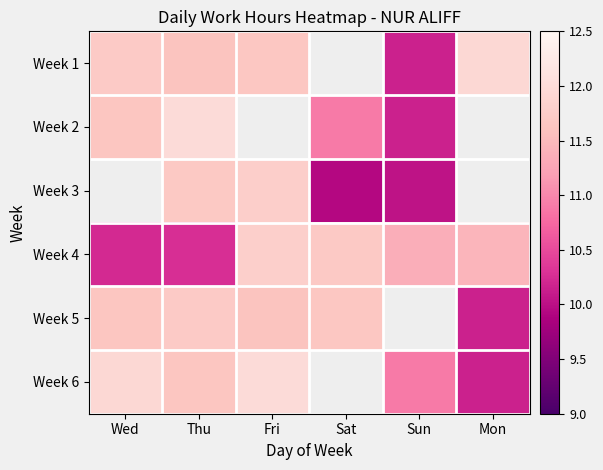

Between Mon and Sat, which is larger?

Sat